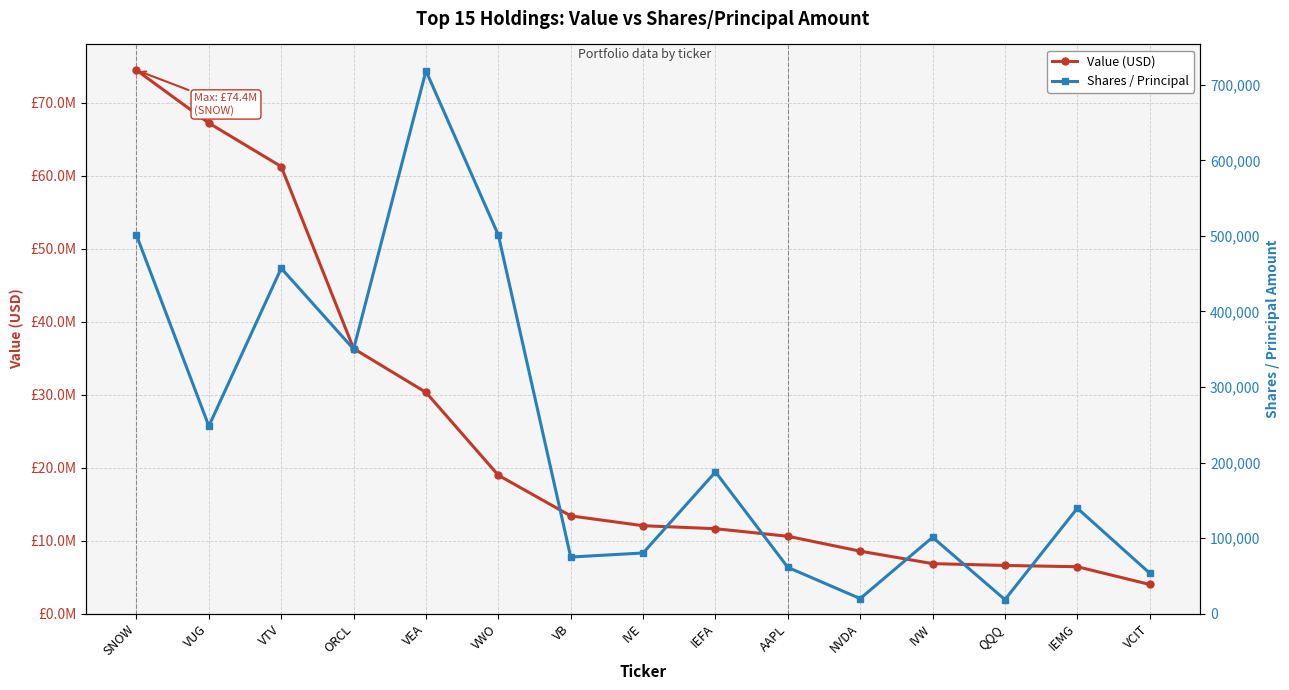

Reading left to right, transcribe all the data shown in this chart.

Value (USD): 74434675	67188147	61229356	36300301	30305020	18954266	13386002	12043103	11631494	10598480	8555043	6848502	6598525	6424645	3995412
Shares / Principal: 500940	248266	457174	350186	718469	501170	74912	80298	187544	61263	19907	101070	18552	139545	53579